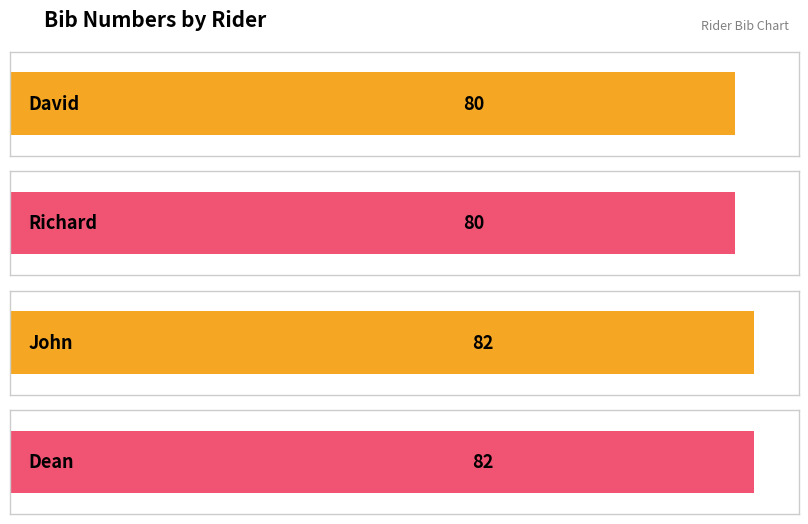

Reading left to right, list all the values displayed in this chart.

David=80	Richard=80	John=82	Dean=82